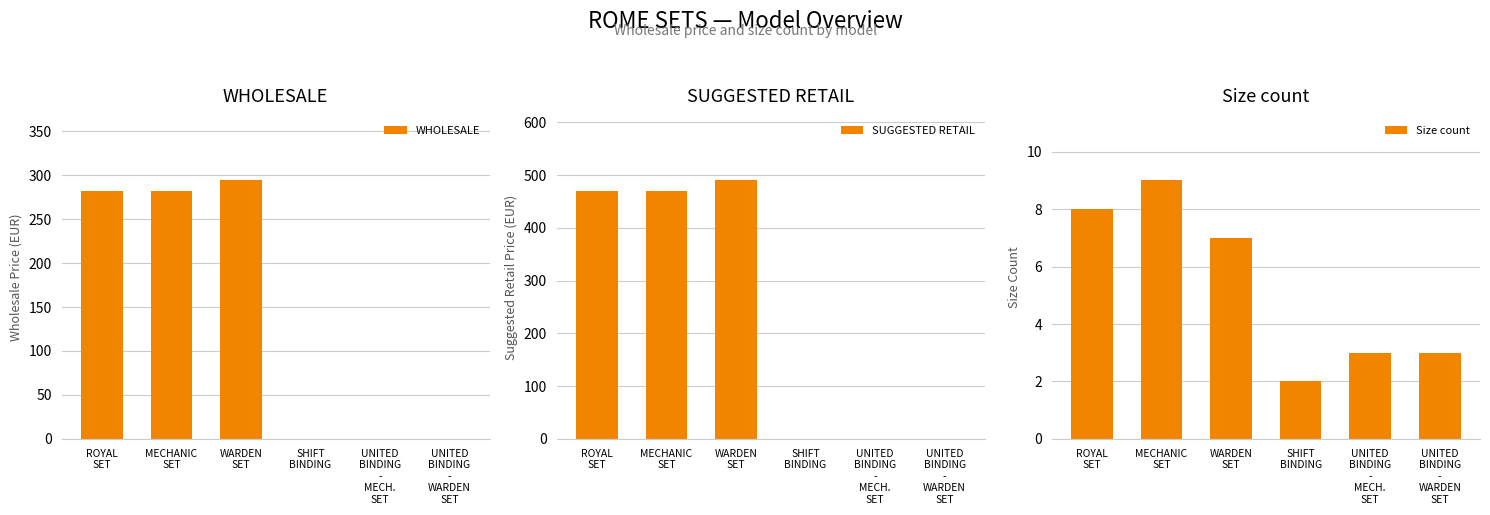

Is the value of WHOLESALE at UNITED
BINDING
-
WARDEN
SET greater than the value of Size count at UNITED
BINDING
-
WARDEN
SET?

No